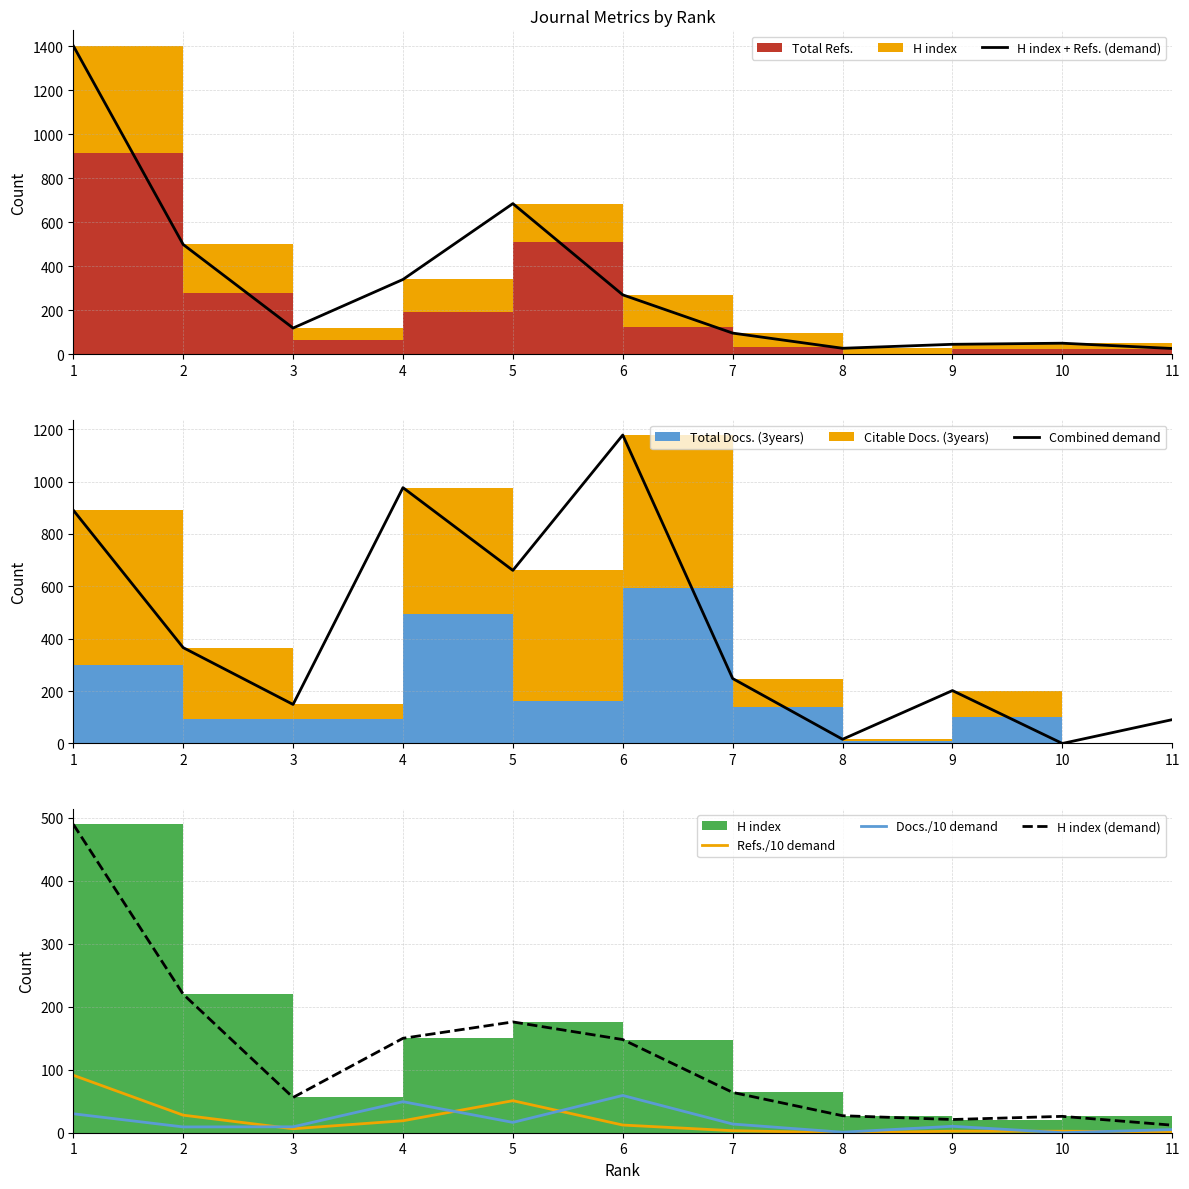

Where does the Combined demand series first go above 248?

1